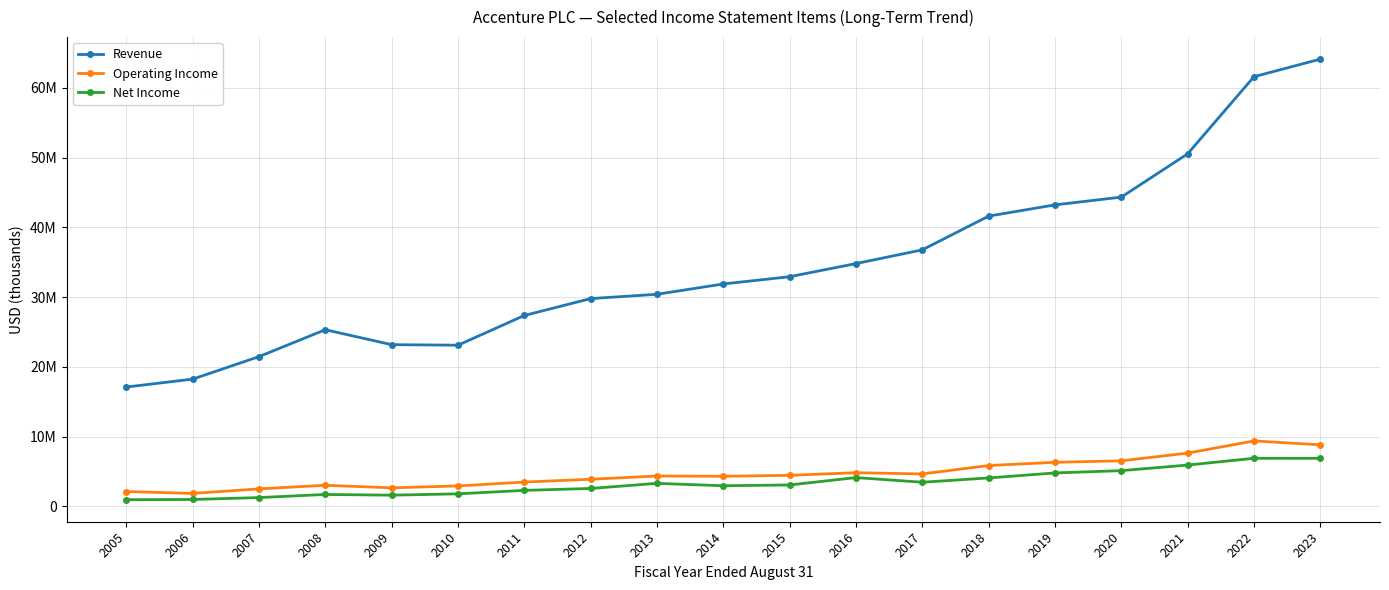

At which label does Operating Income first exceed 4338680?

2015